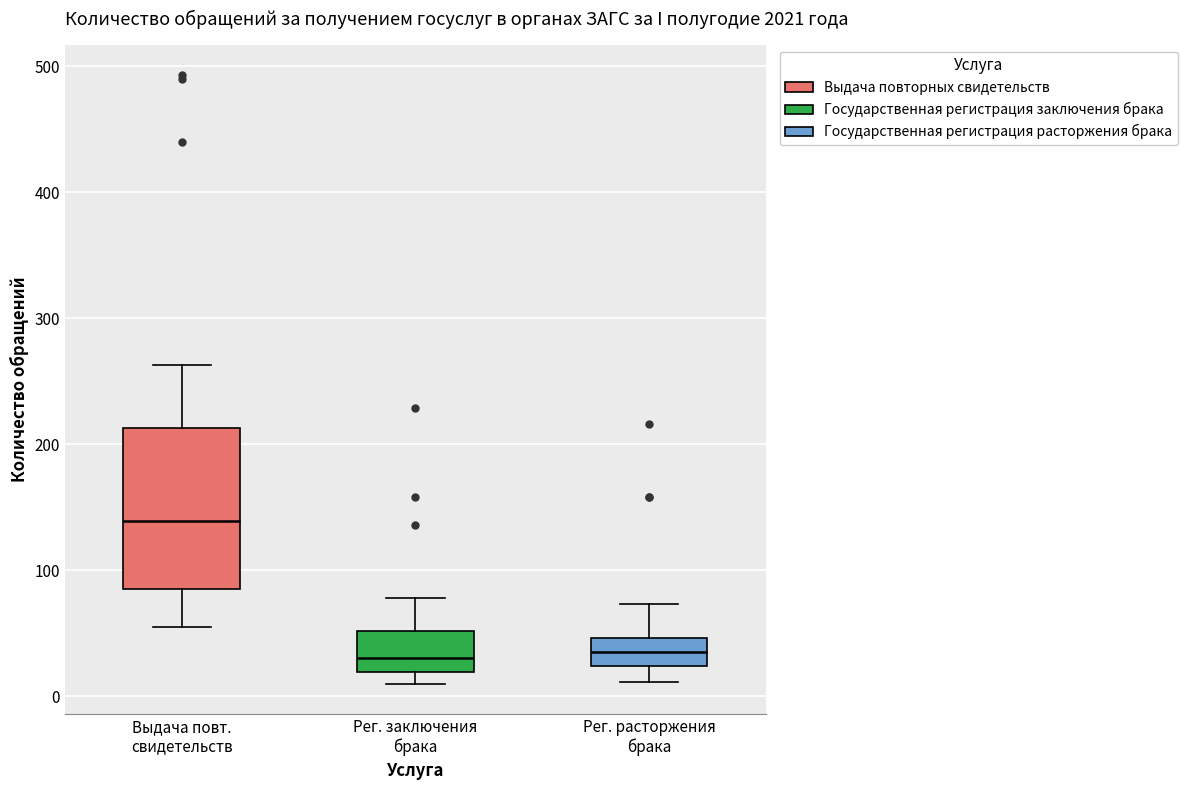

Comparing the boxes themselves (not the whiskers), which one is the tallest?

Выдача повт. свидетельств